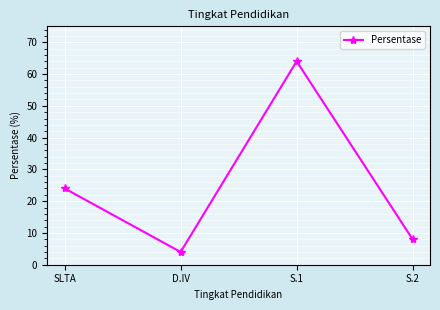

Read the value at SLTA, to the nearest 5.

25